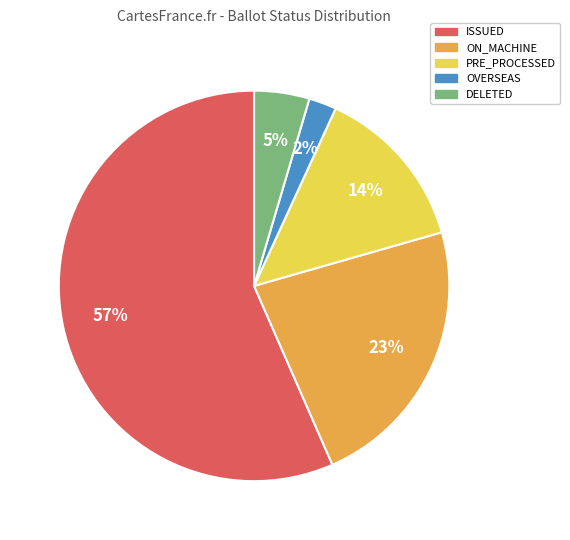

Is there any slice that represents more than half of the pie?

Yes